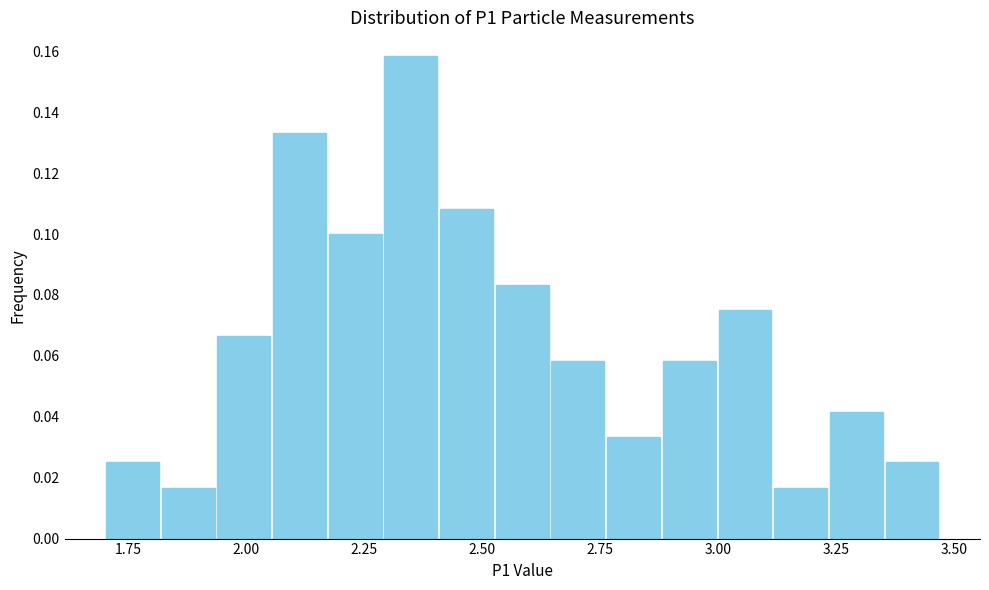

Around what value on the x-axis is the tallest bar? Give the approximate position of its centre, as read against the axis.

2.35